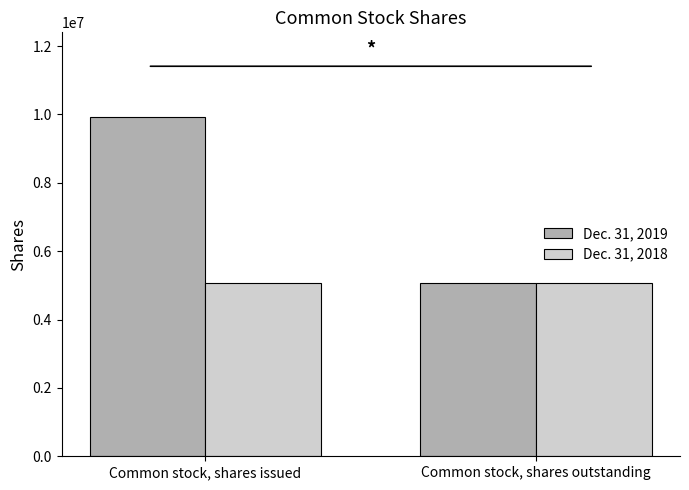

The value of Dec. 31, 2018 at Common stock, shares issued is 7806762. True or false?

False